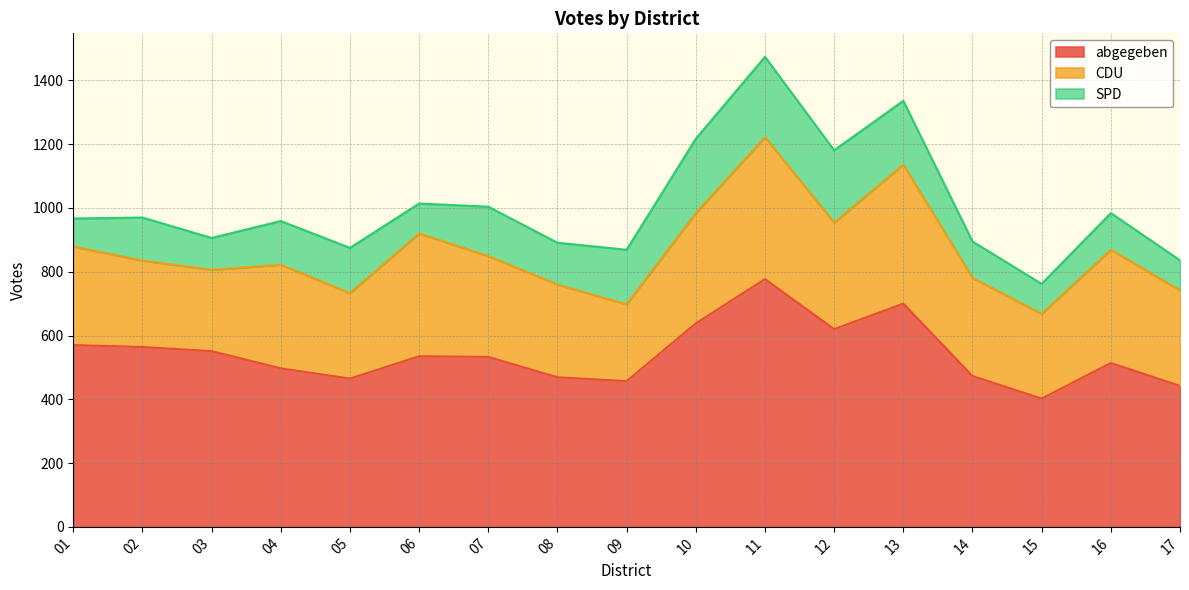

At which label does abgegeben first exceed 533?

01